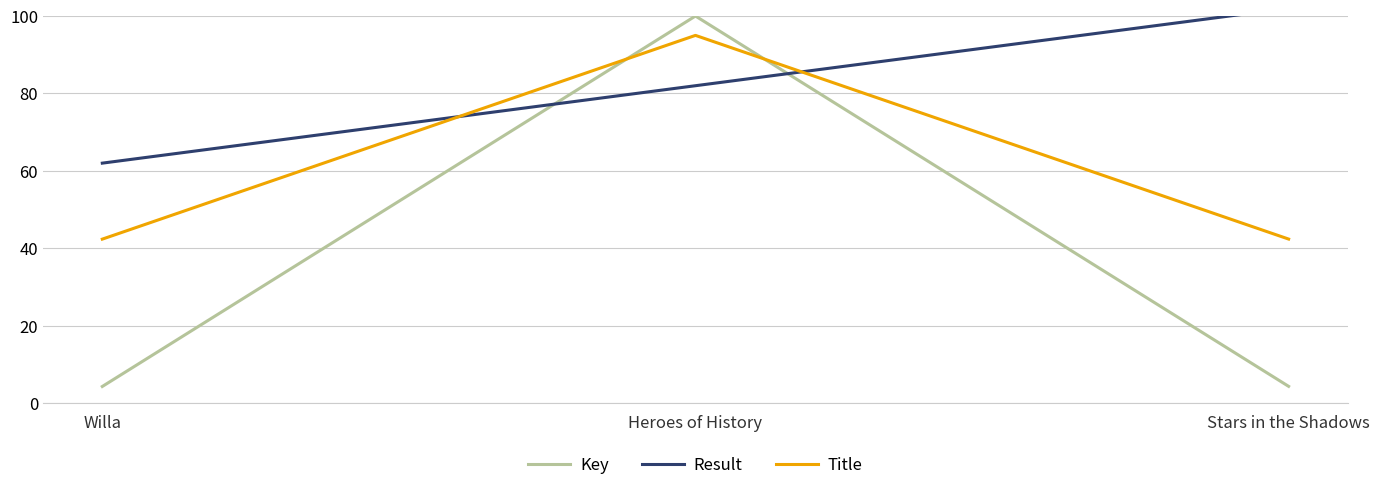

Which series has the largest range (max minus min)?

Key